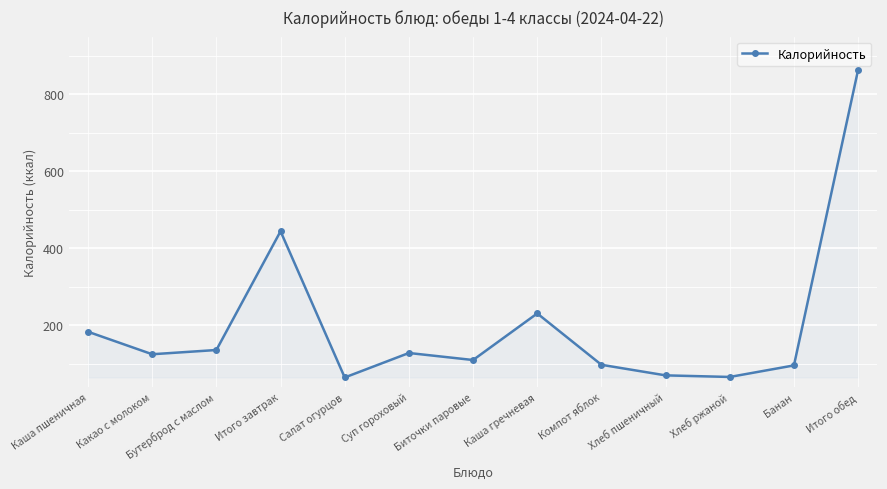

Which has a higher value, Итого завтрак or Какао с молоком?

Итого завтрак